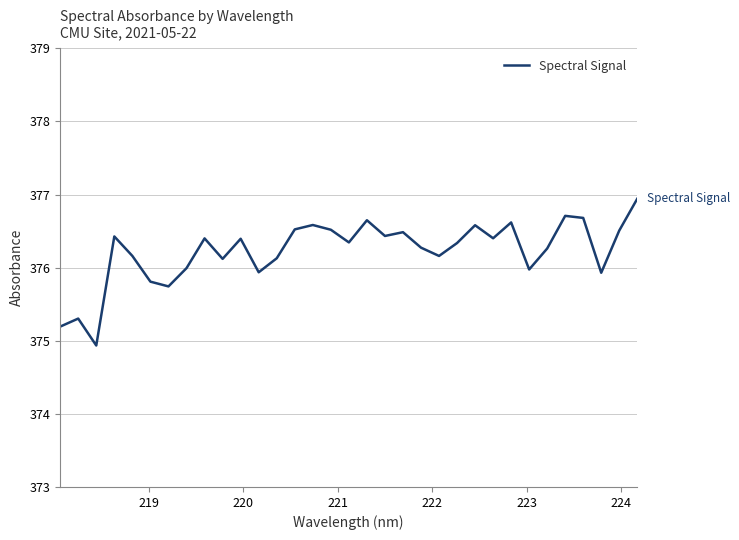

What is the difference between the maximum and minimum values?

2.0